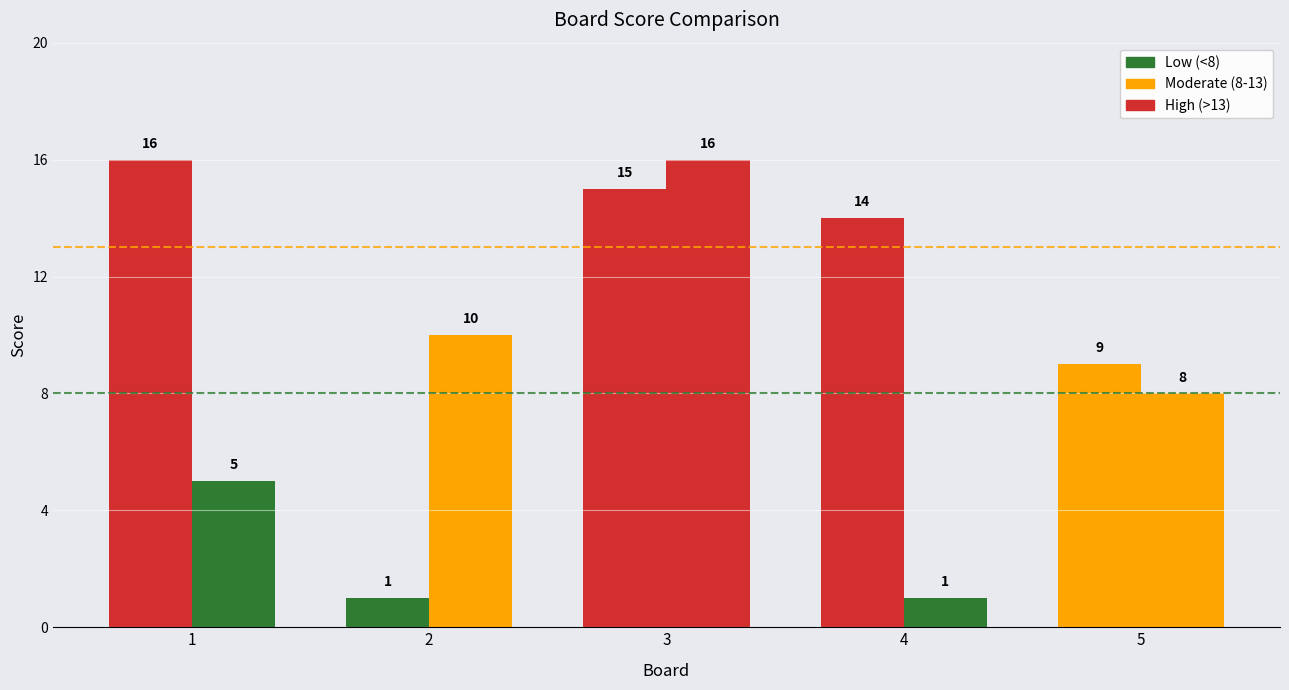

The Score 2 series shows 1 at 4. True or false?

True